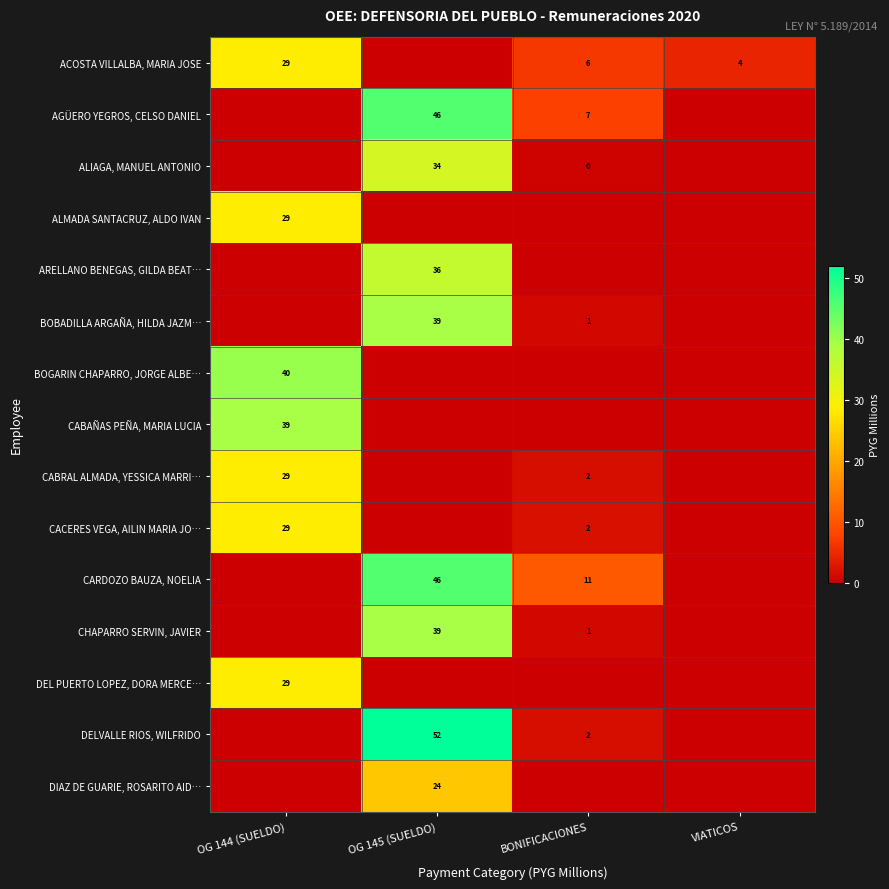

What is the sum of the CACERES VEGA, AILIN MARIA JO… values at OG 144 (SUELDO) and BONIFICACIONES?

31